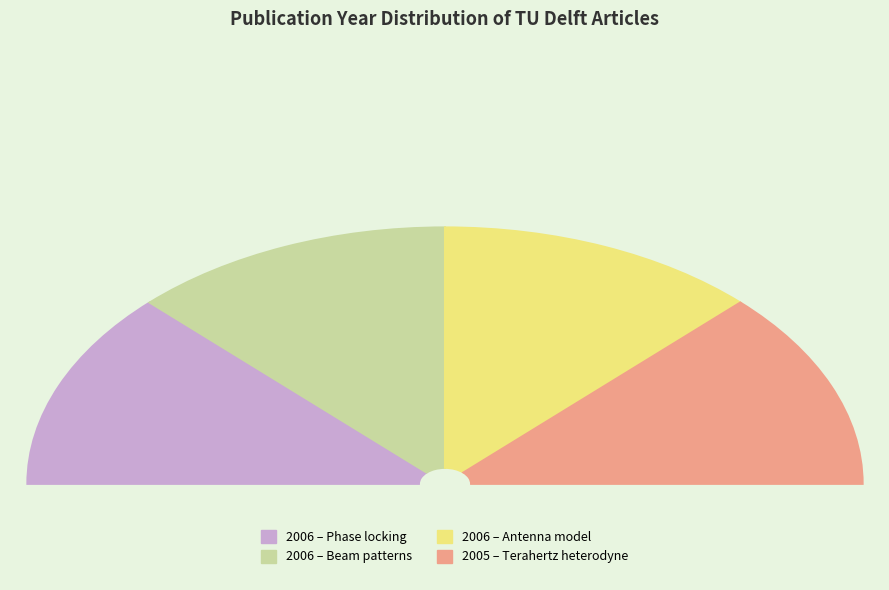

What percentage is the Phase locking and spectral linewidth slice, to the nearest percent?

25%